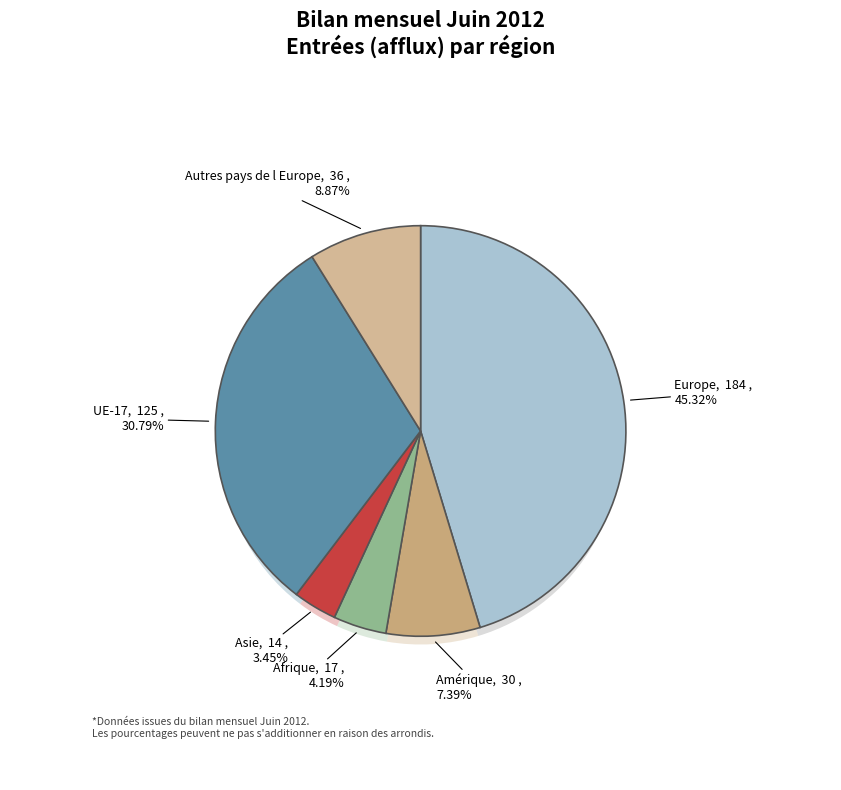

What percentage is NOT represented by Afrique?

95.8%